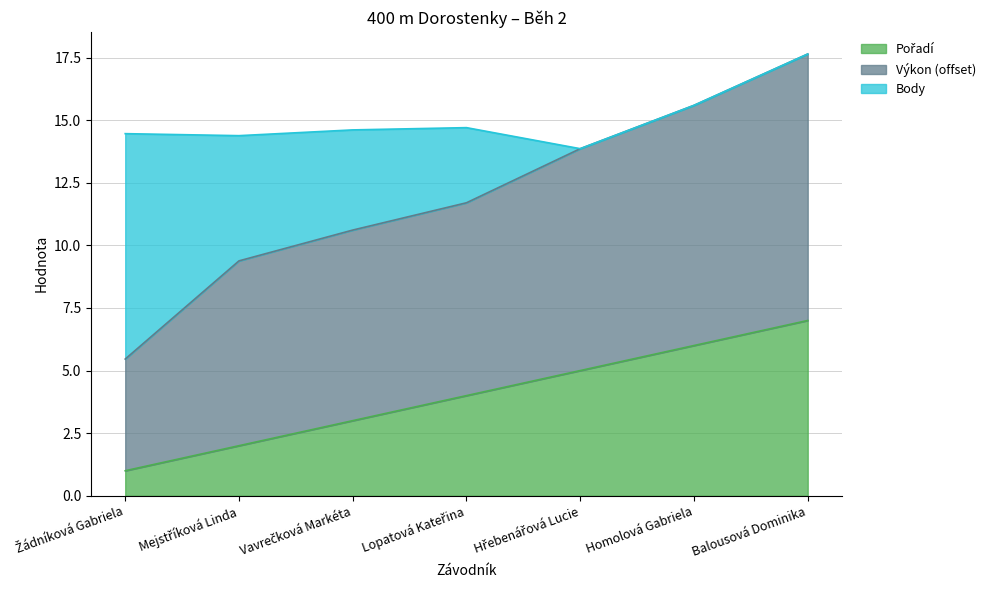

True or false: Výkon and Pořadí cross at least once.

False